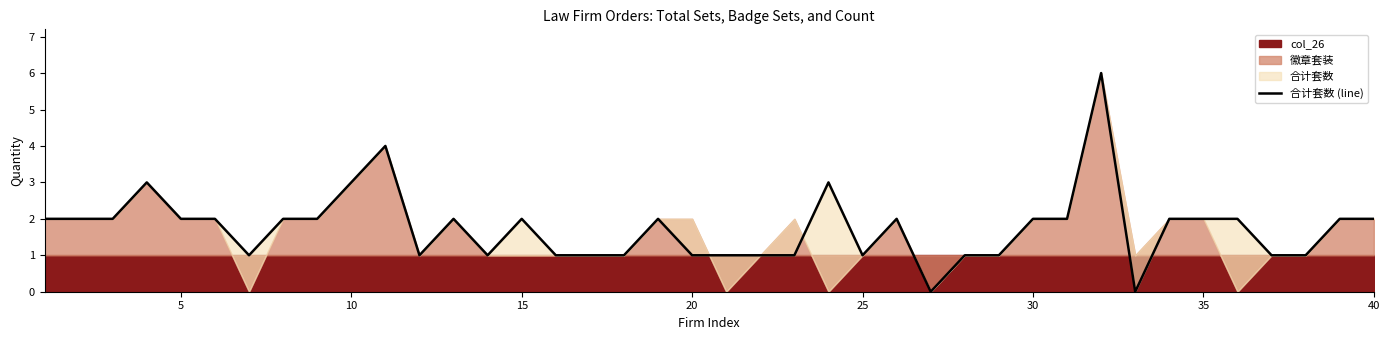

How many interior local peaks (higher than both neighbors) does the data have?

8